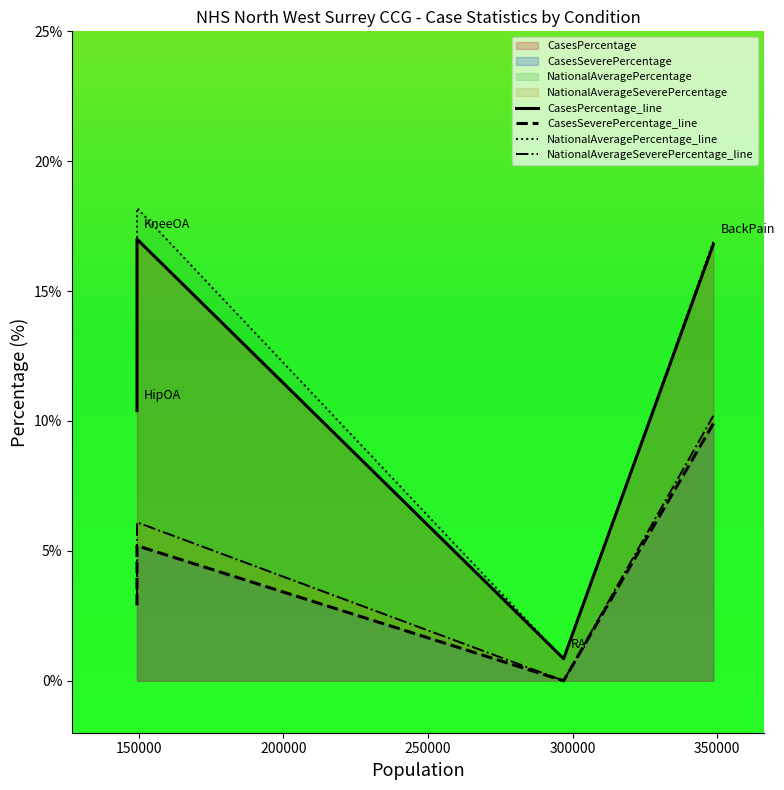

Between 150000 and 200000, which is larger?

150000